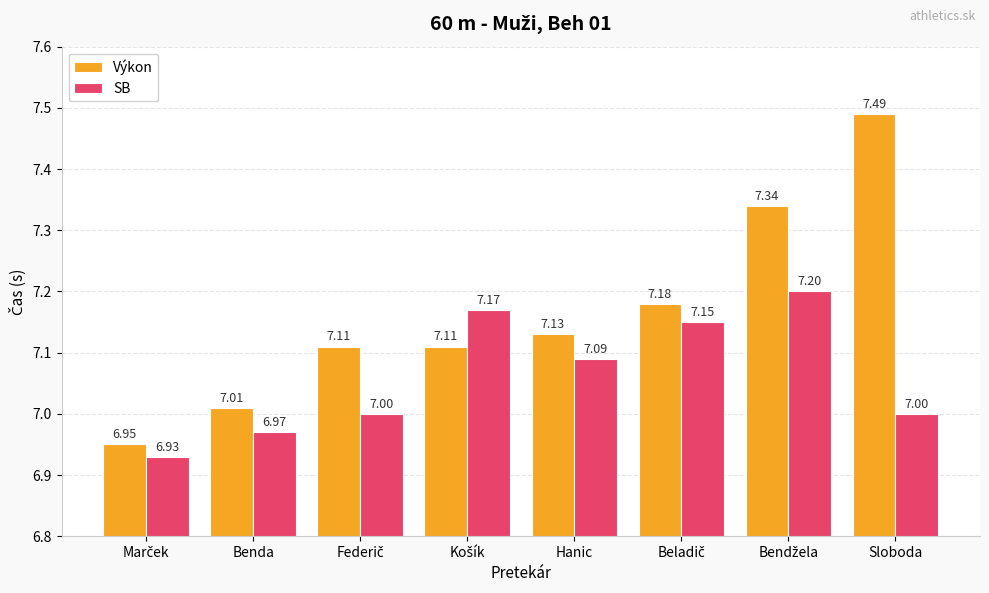

What is the average value of the SB series?

7.1